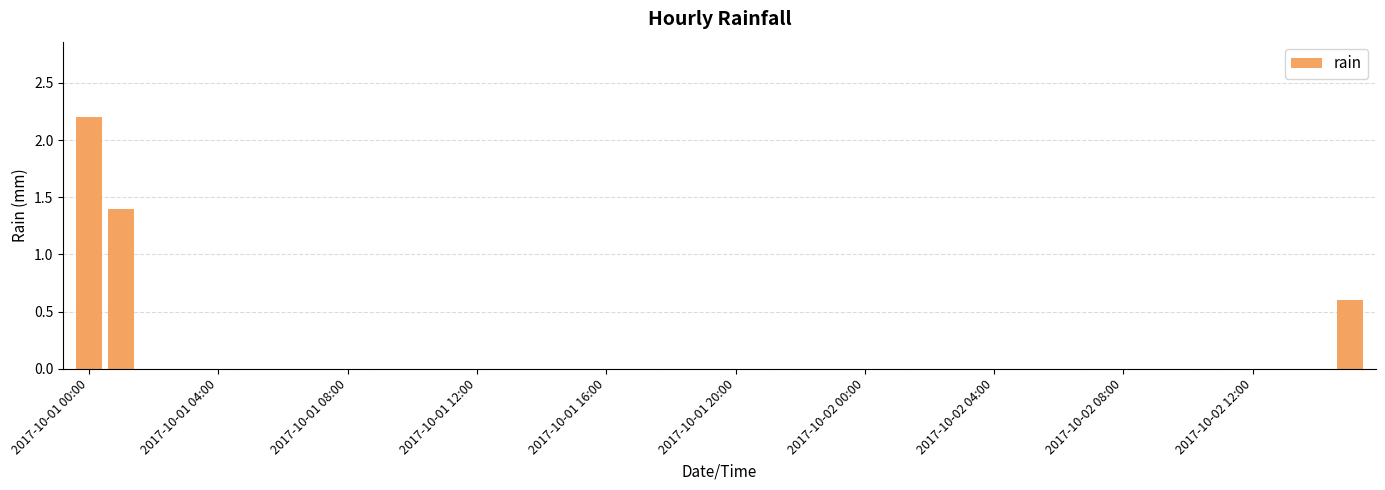

Are the bars horizontal?

No